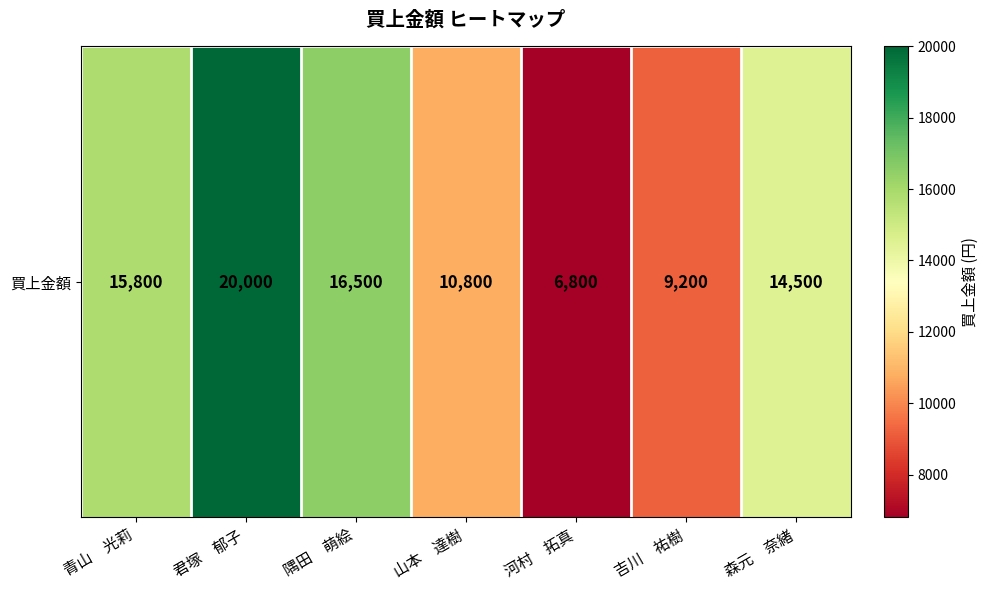

What is the sum of the values at 吉川　祐樹 and 河村　拓真?

16000